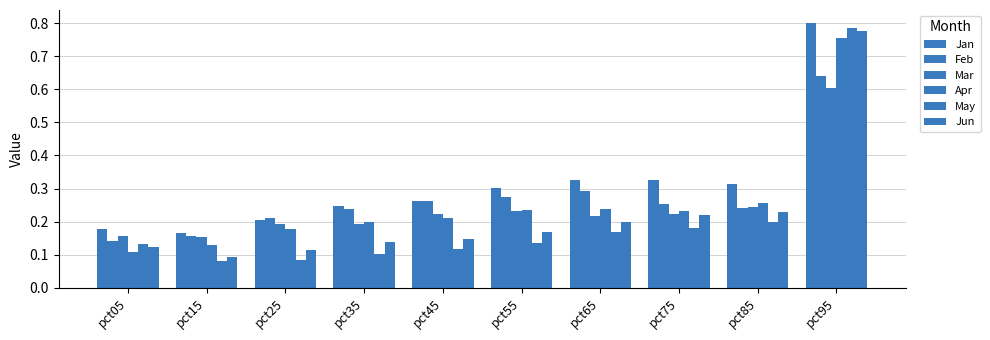

Count the number of data series in this chart.

6